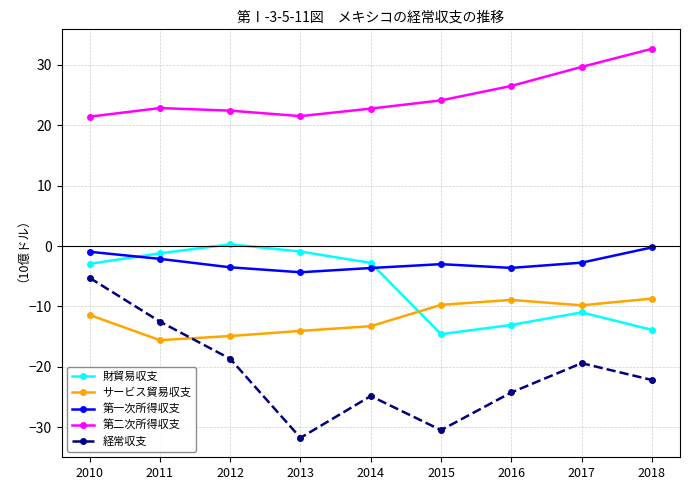

The 第二次所得収支 series shows 22.4 at 2012. True or false?

True